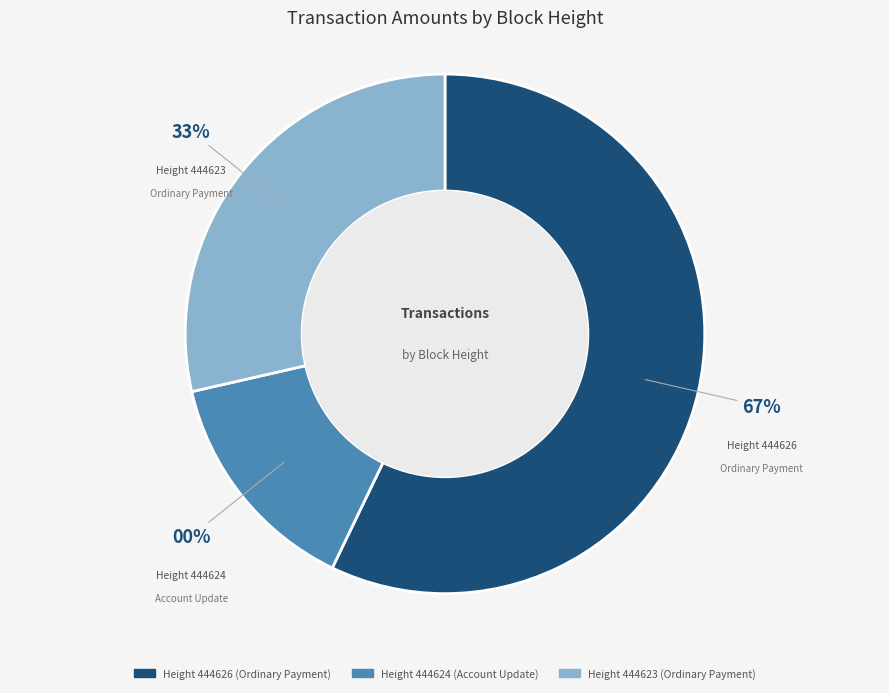

What is the largest slice in the pie chart?

444626